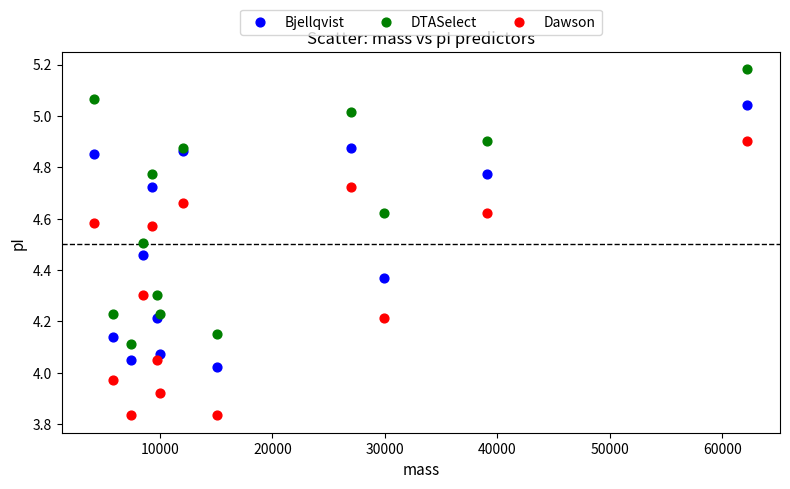

What is the X range (max minus min) for the scatter plot?

58034.1